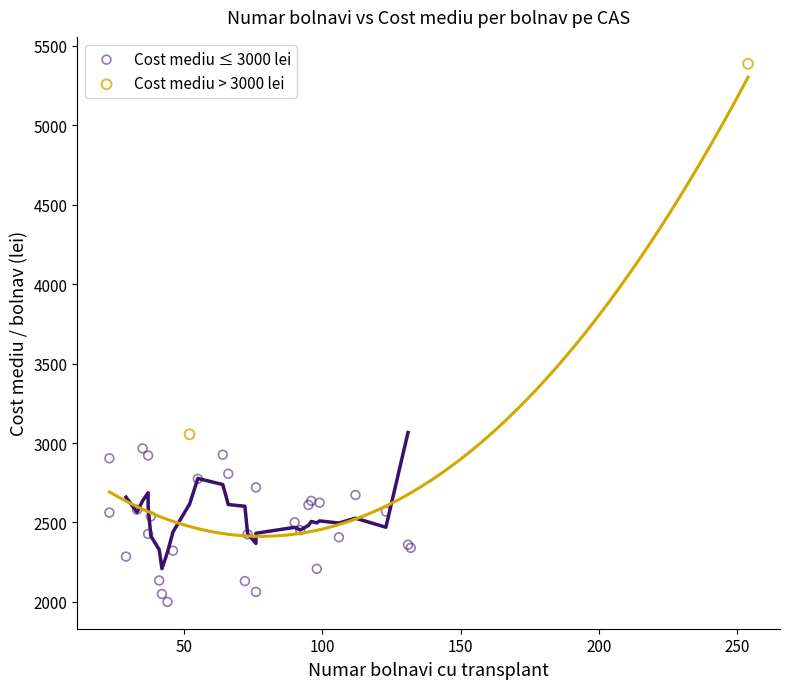

What are all the series names shown in the legend?

Cost mediu ≤ 3000 lei, Cost mediu > 3000 lei